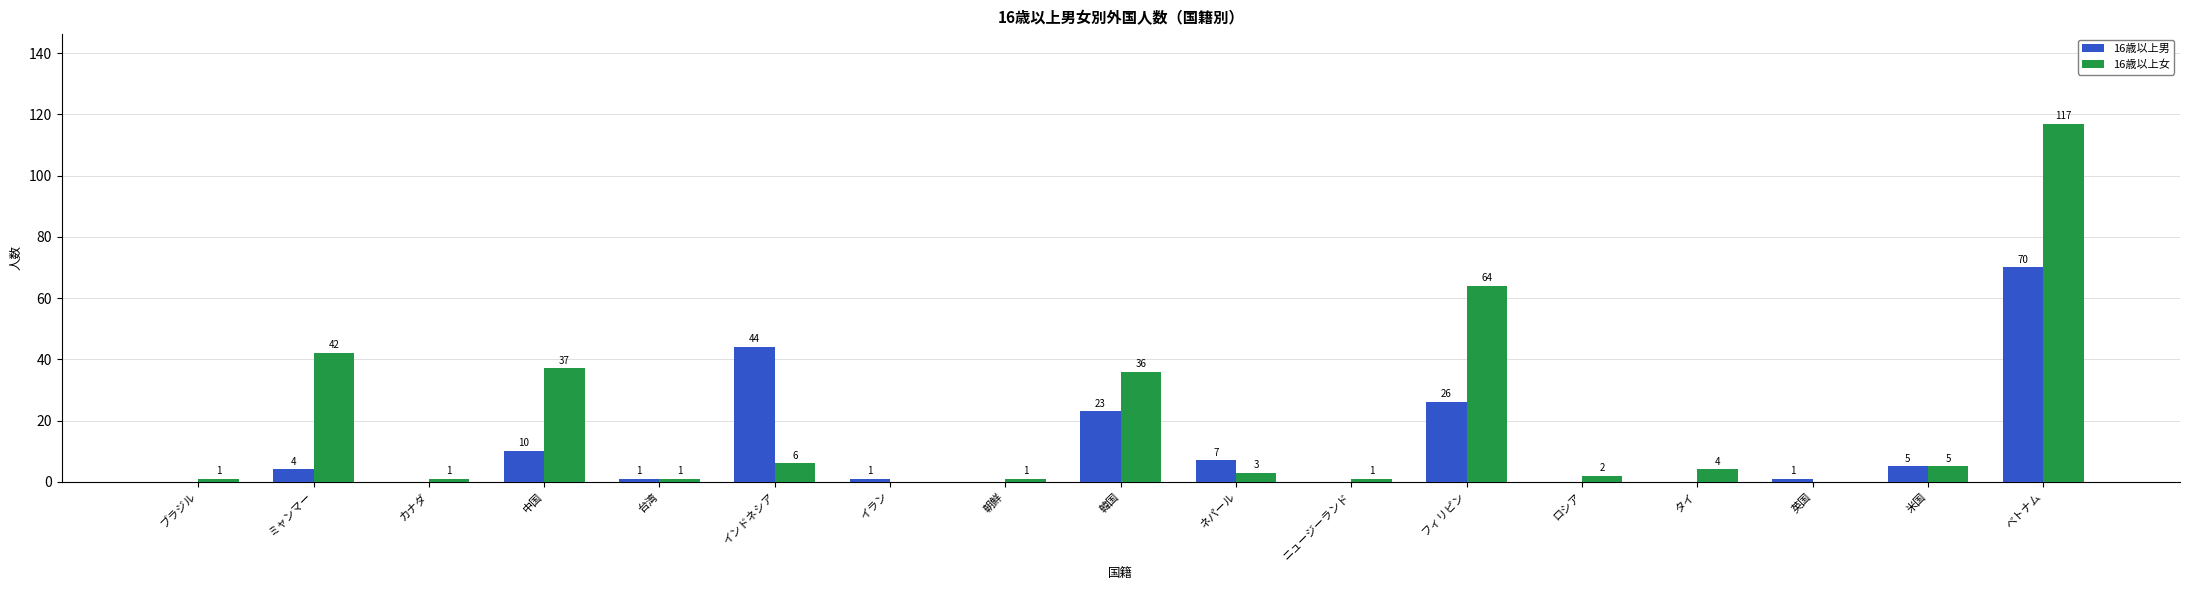

What is the greatest value displayed?

117